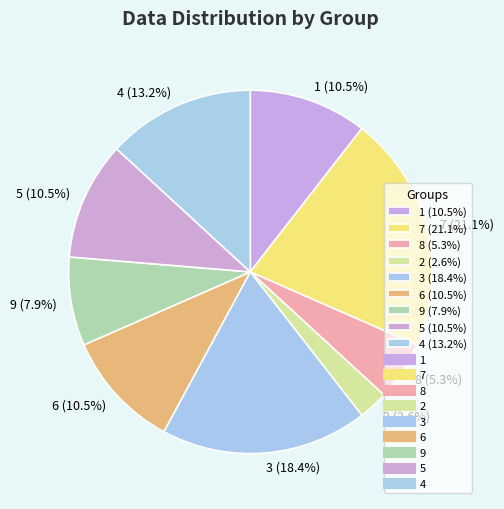

Is there any slice that represents more than half of the pie?

No